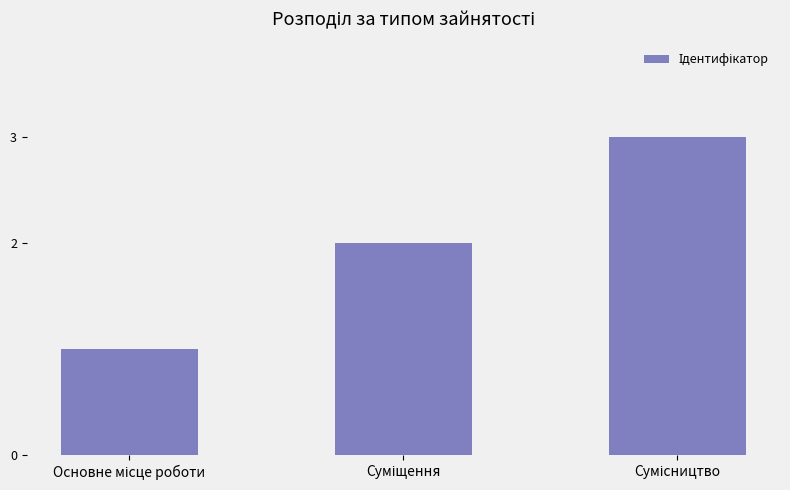

What is the greatest value displayed?

3